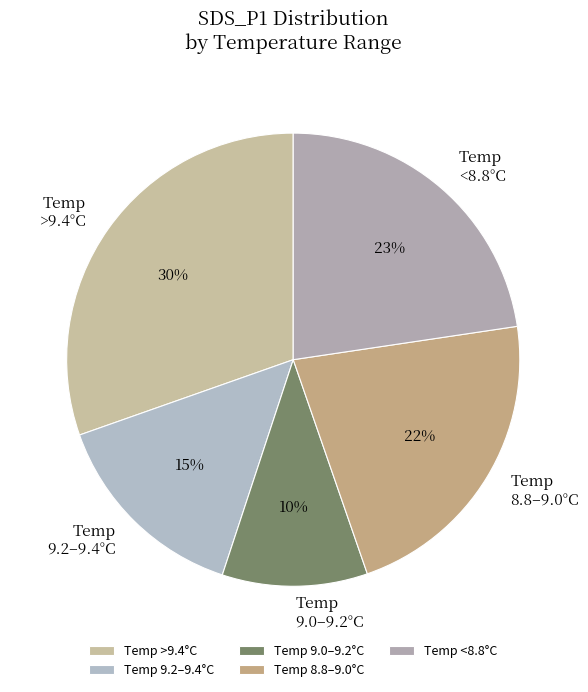

The Temp 9.2–9.4°C slice represents 8% of the pie. True or false?

False